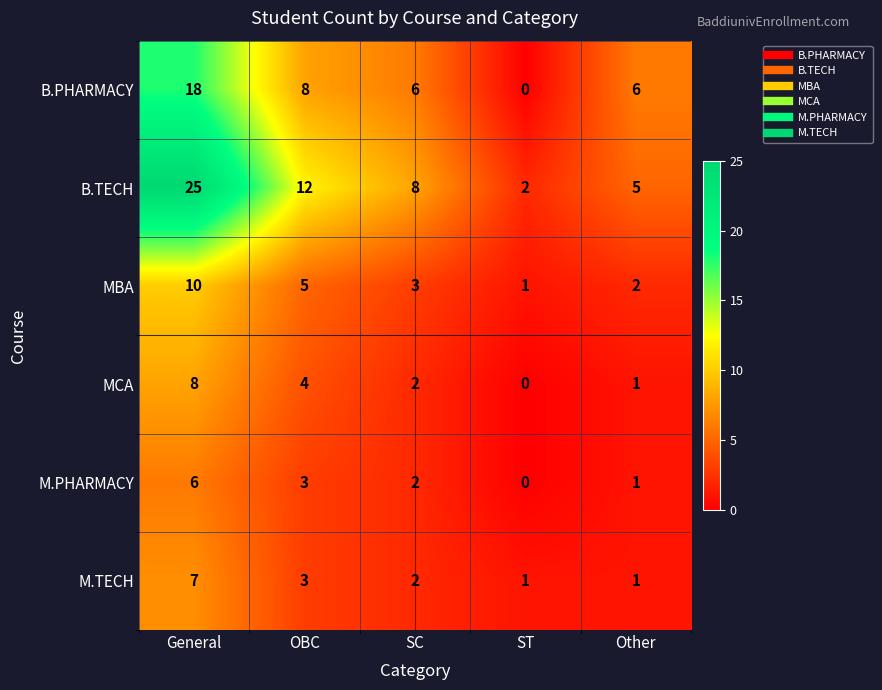

At which category does the chart reach its peak across all series?

General